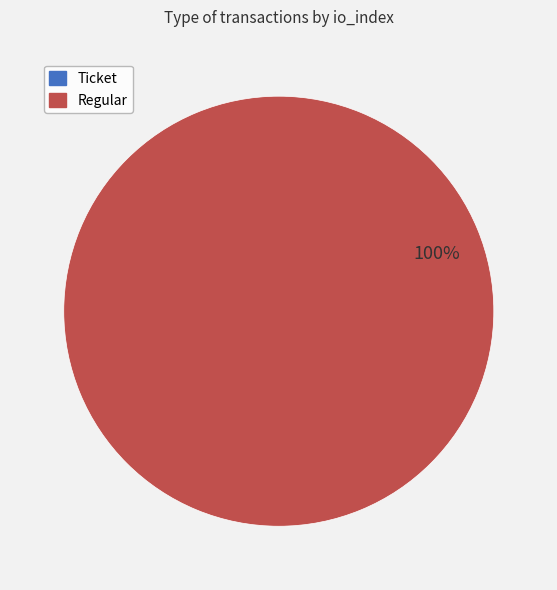

The Regular slice represents 100% of the pie. True or false?

True